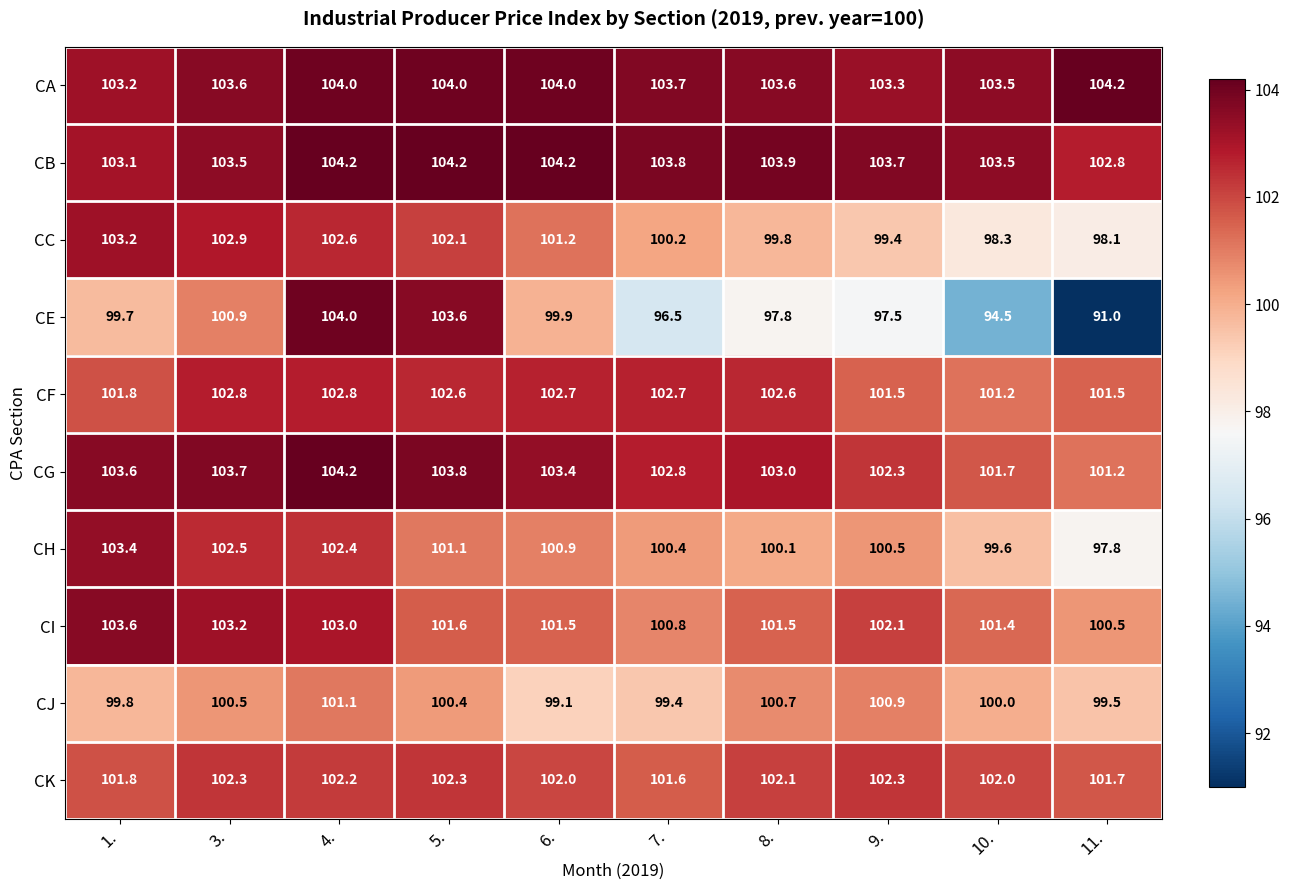

What is the sum of the CA values at 8. and 6.?

207.6